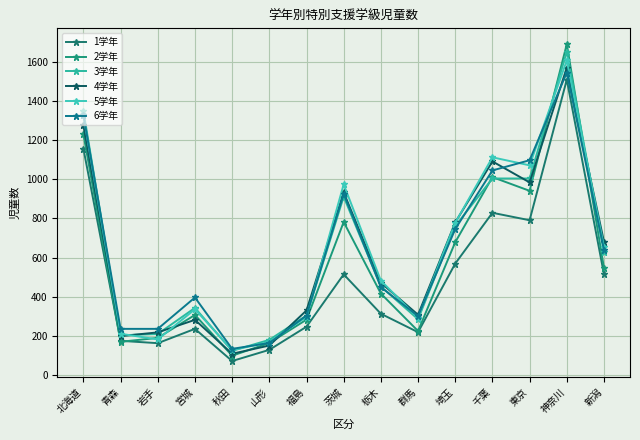

At which label is 2学年 closest to 894?

東京